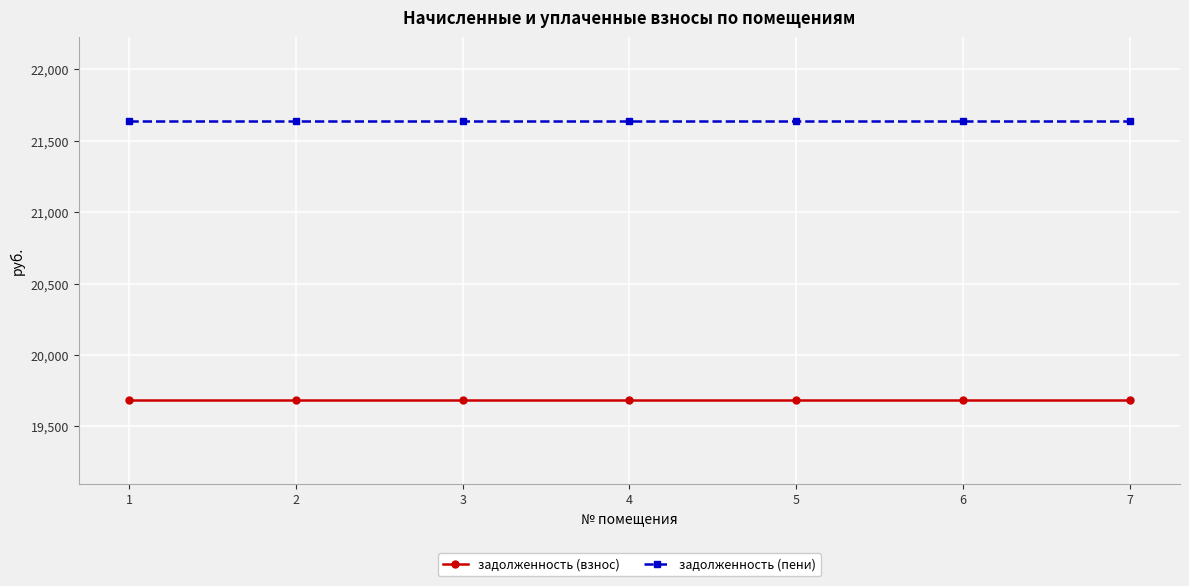

What is the difference between the highest and lowest values at 6?

1953.9